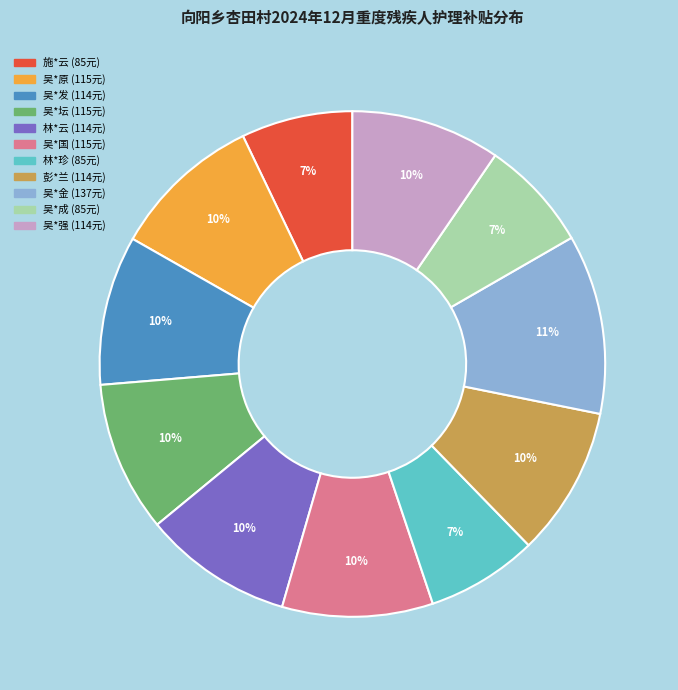

Which slice is the largest?

吴*金